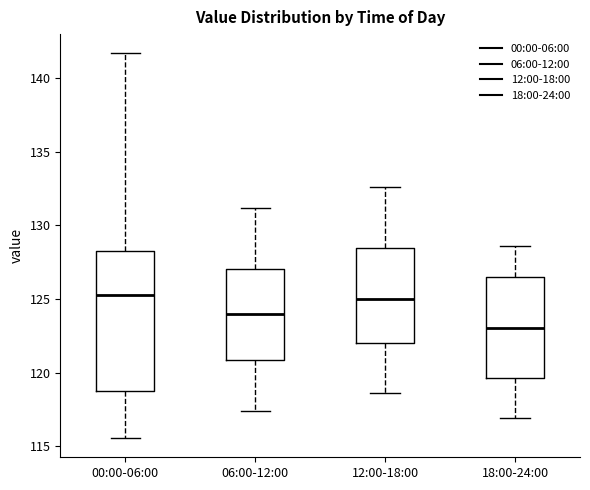

Which box has the lowest median line?

18:00-24:00